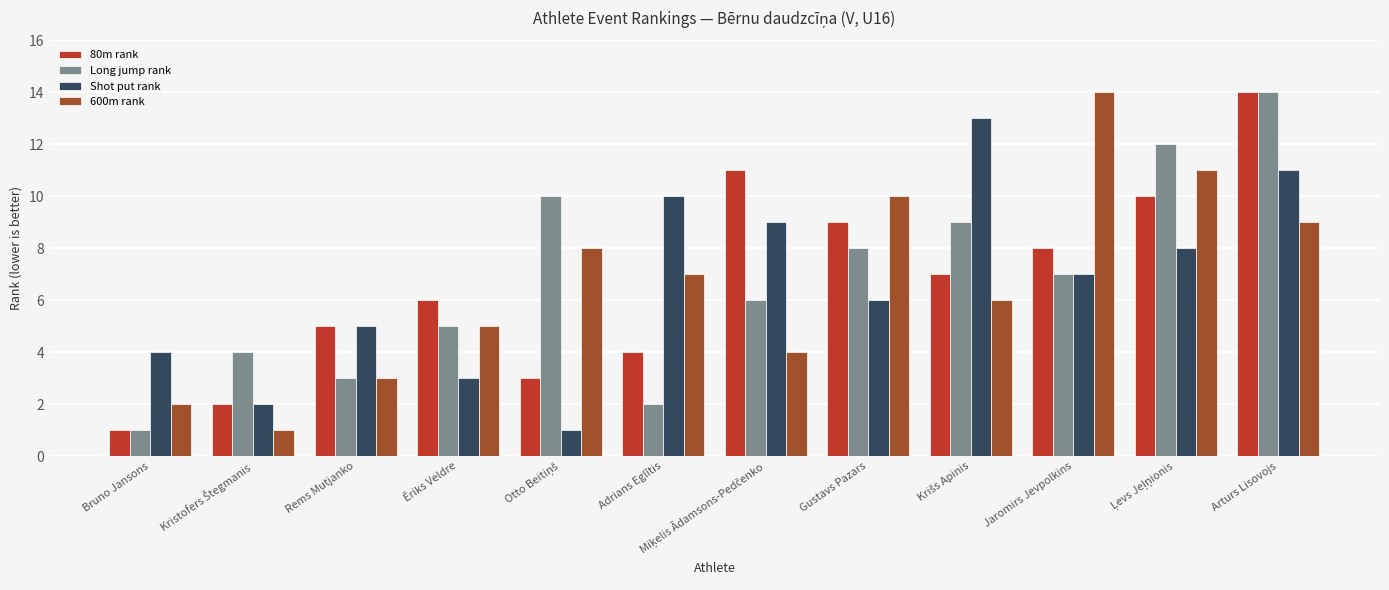

What value does the Shot put rank series have at Rems Mutjanko?

5